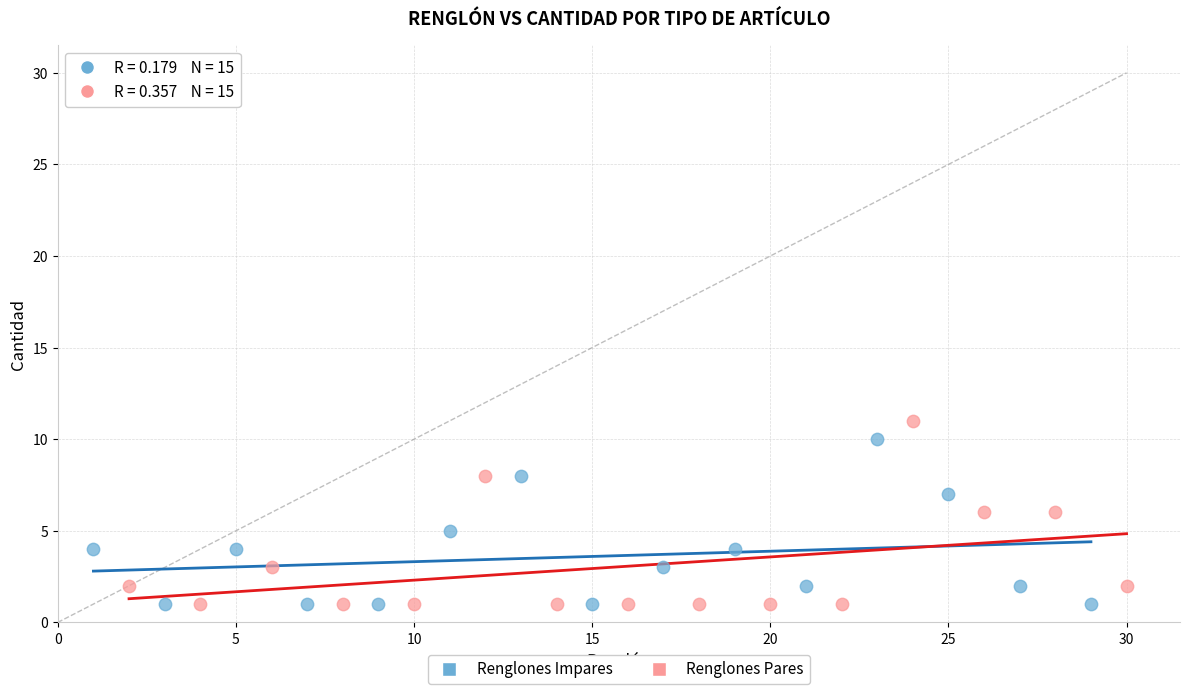

What are all the series names shown in the legend?

Renglones Impares, Renglones Pares